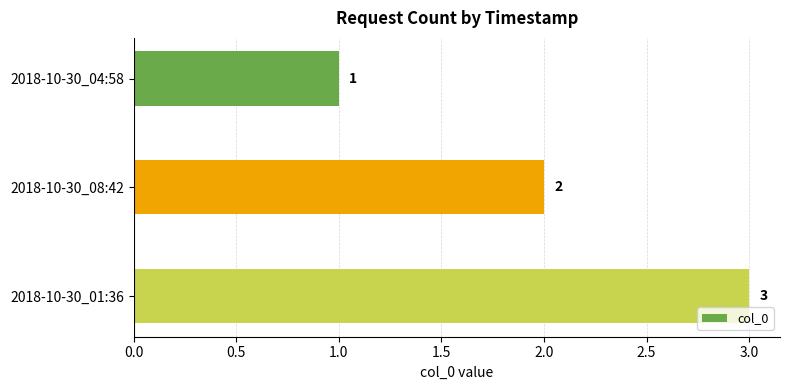

Which label corresponds to the largest value in the chart?

2018-10-30_01:36